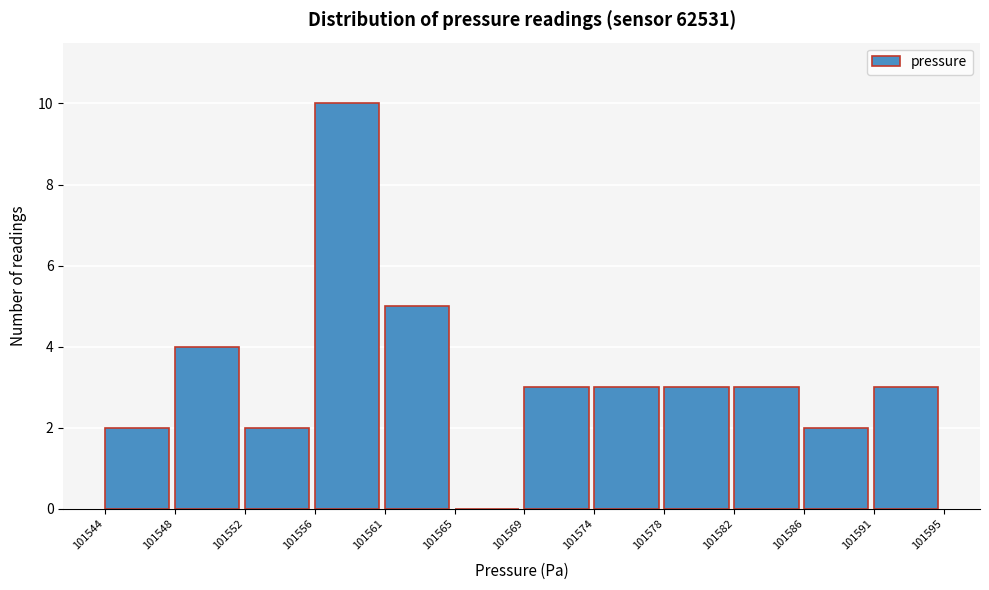

Which range on the x-axis has the tallest bar?

101556 to 101561